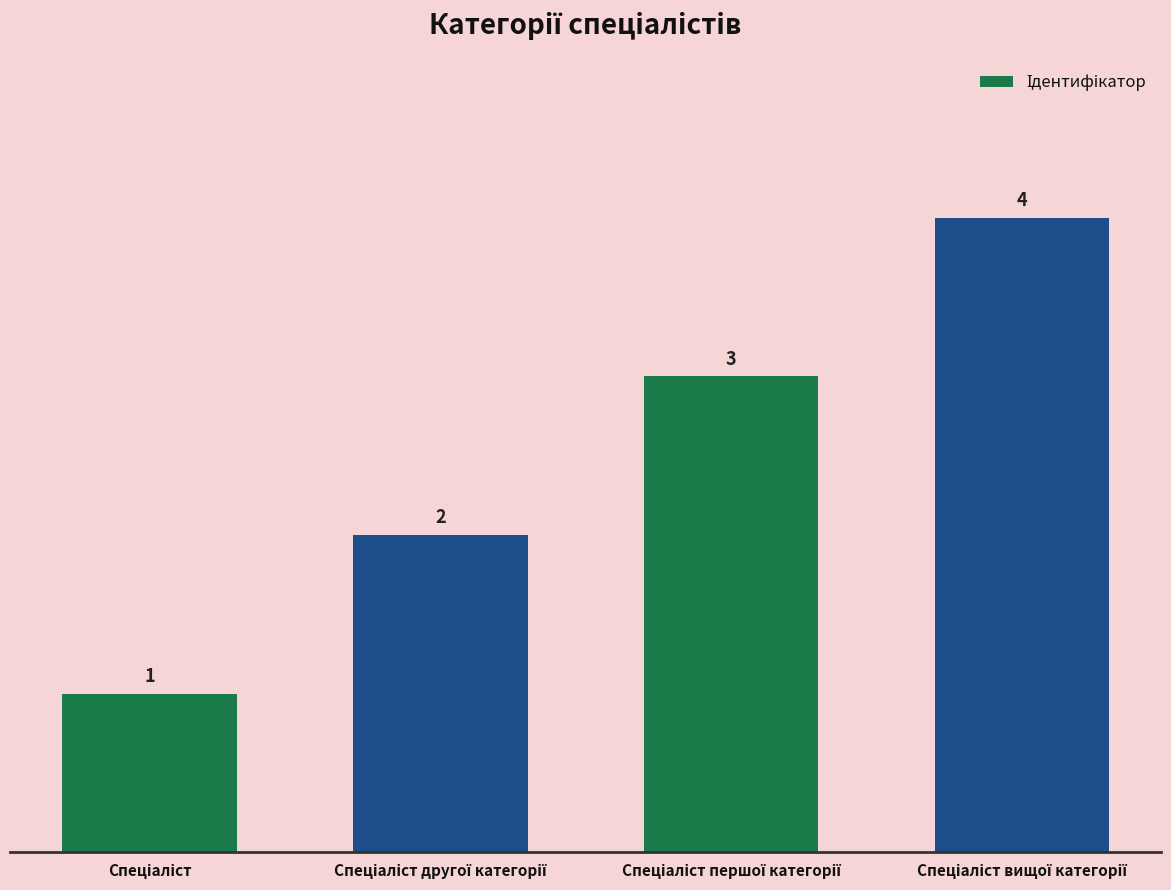

What is the sum of all values?

10